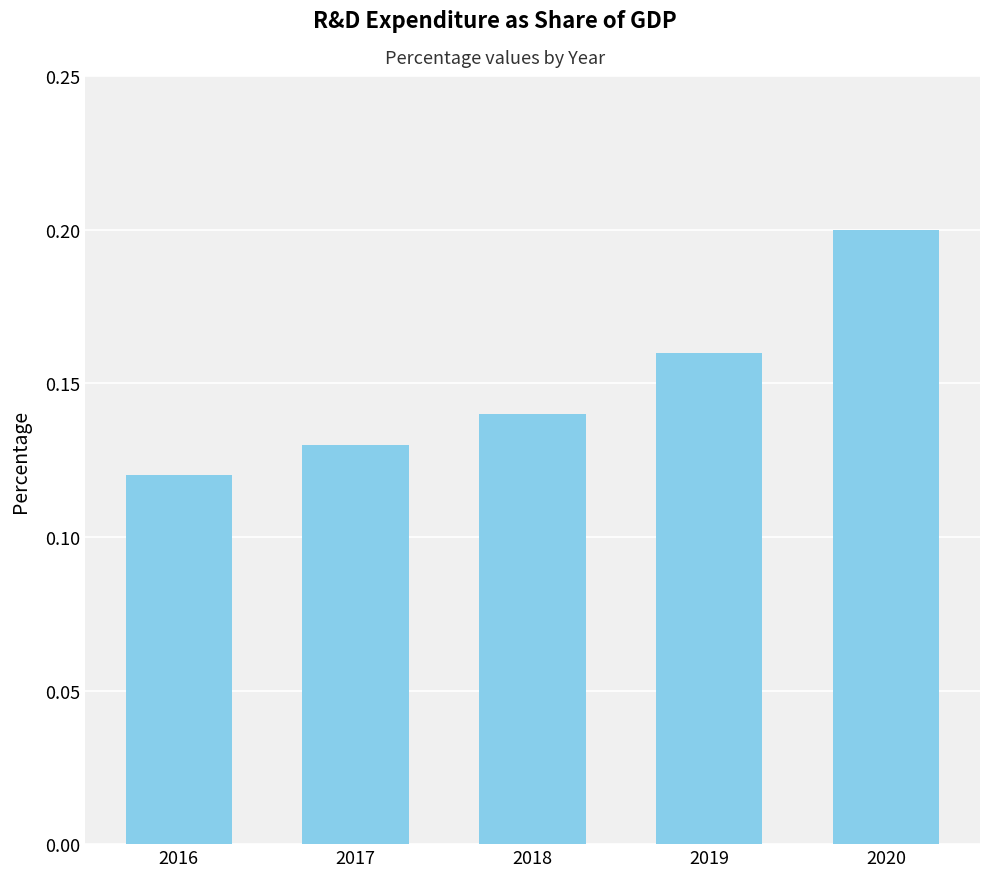

True or false: the data shows 0.2 at 2020.

True